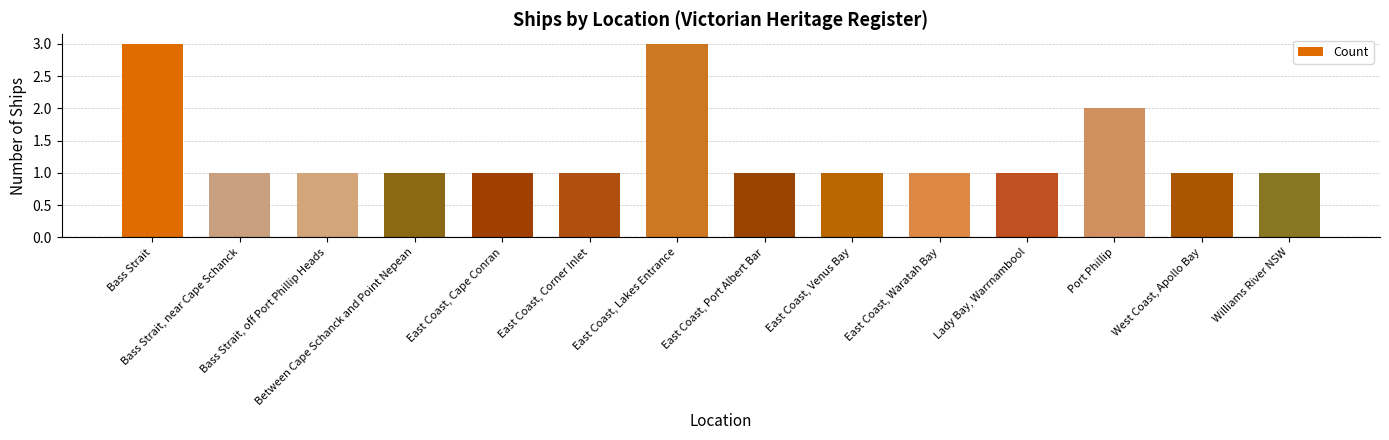

Are the bars horizontal?

No